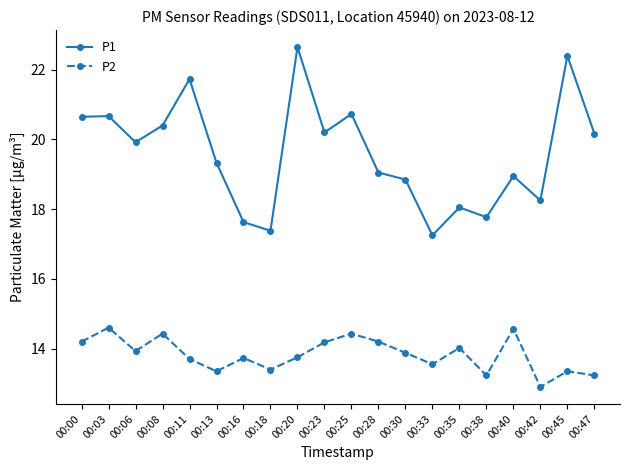

Which series changed the most between 00:33 and 00:45?

P1